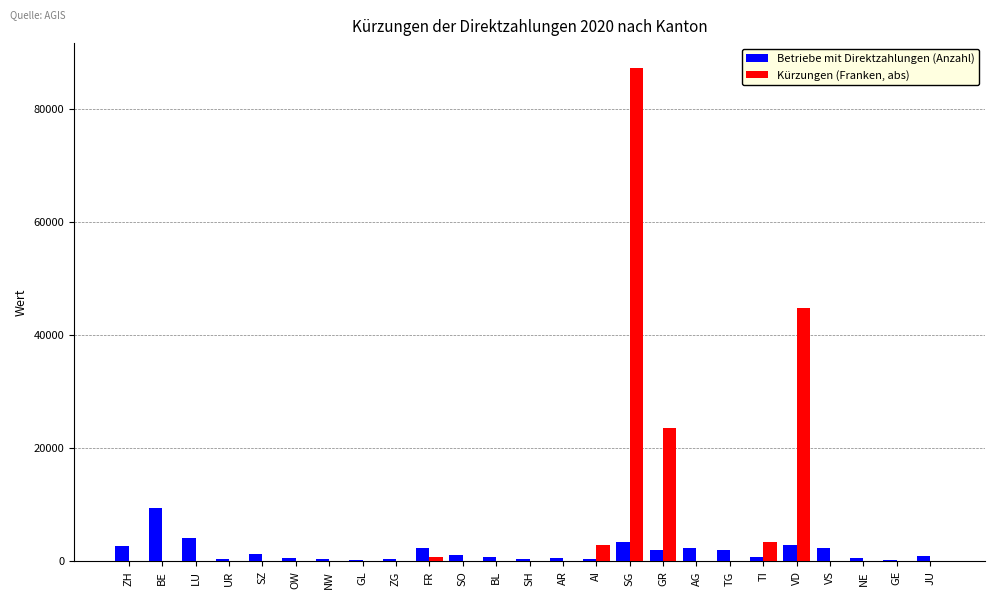

Count the number of categories in the chart.

25